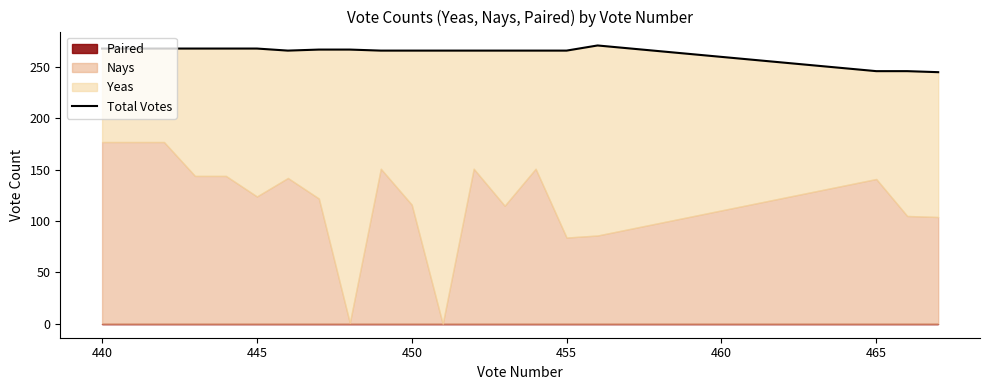

Does the chart have visible grid lines?

No